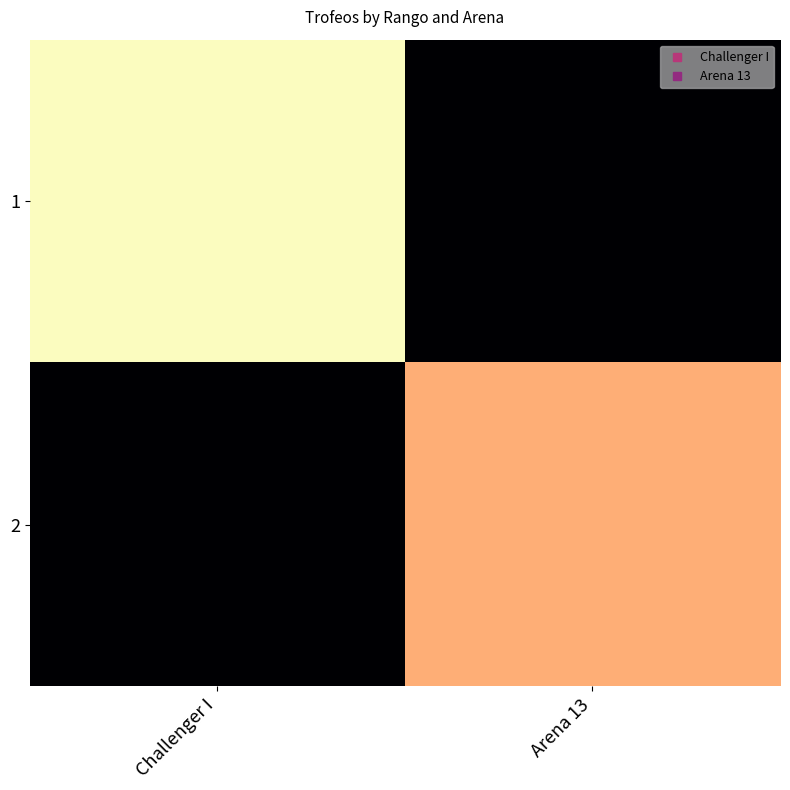

Between Challenger I and Arena 13, which is larger?

Challenger I